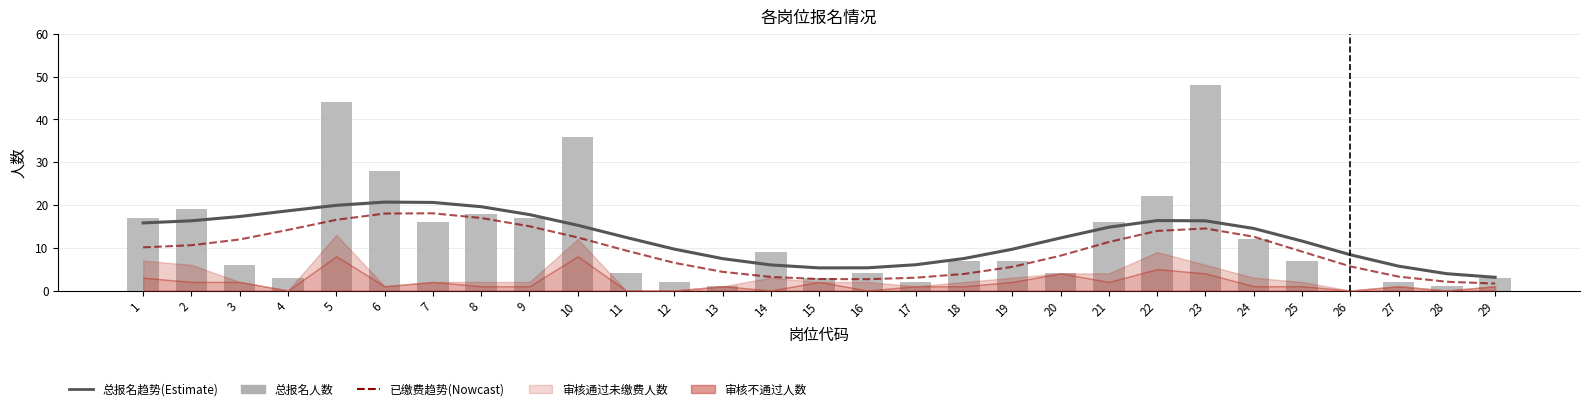

True or false: 总报名人数 has a value of 17.0 at 1.

True